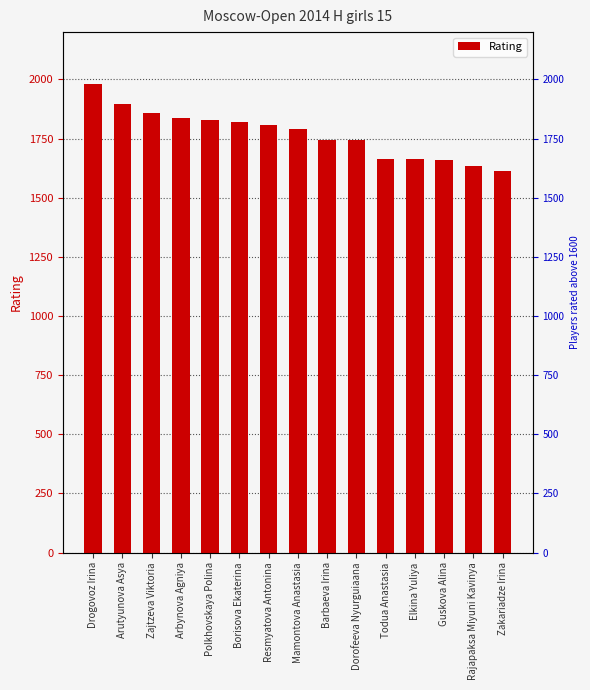

What position from the right is Rajapaksa Miyuni Kavinya?

2